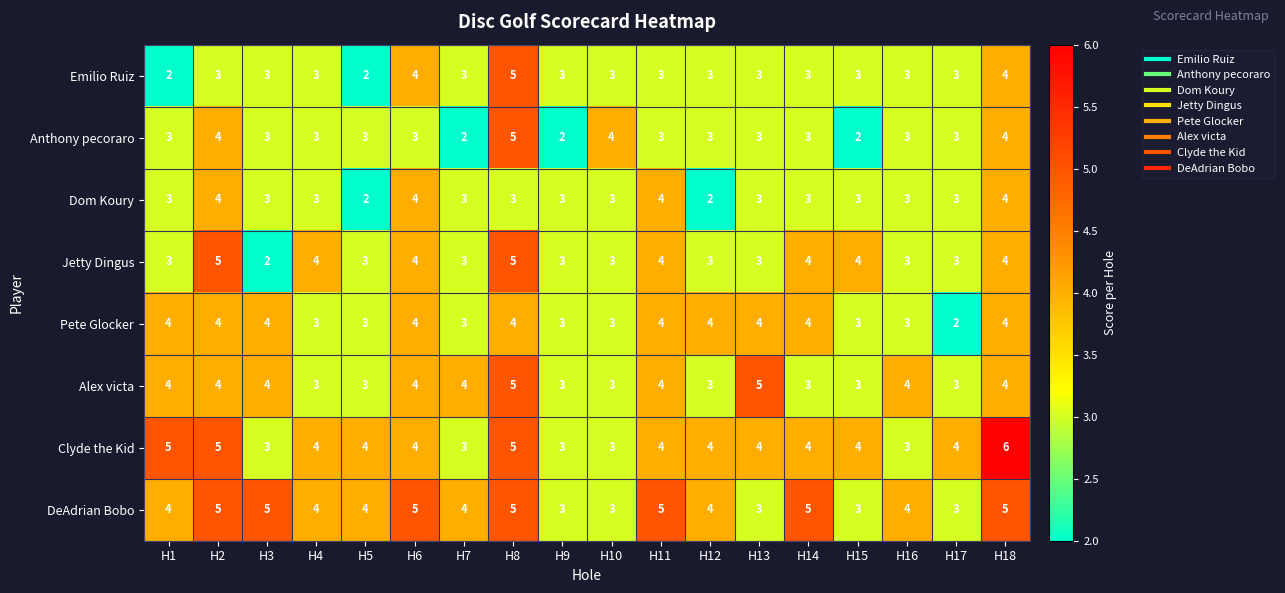

What is the greatest value displayed?

6